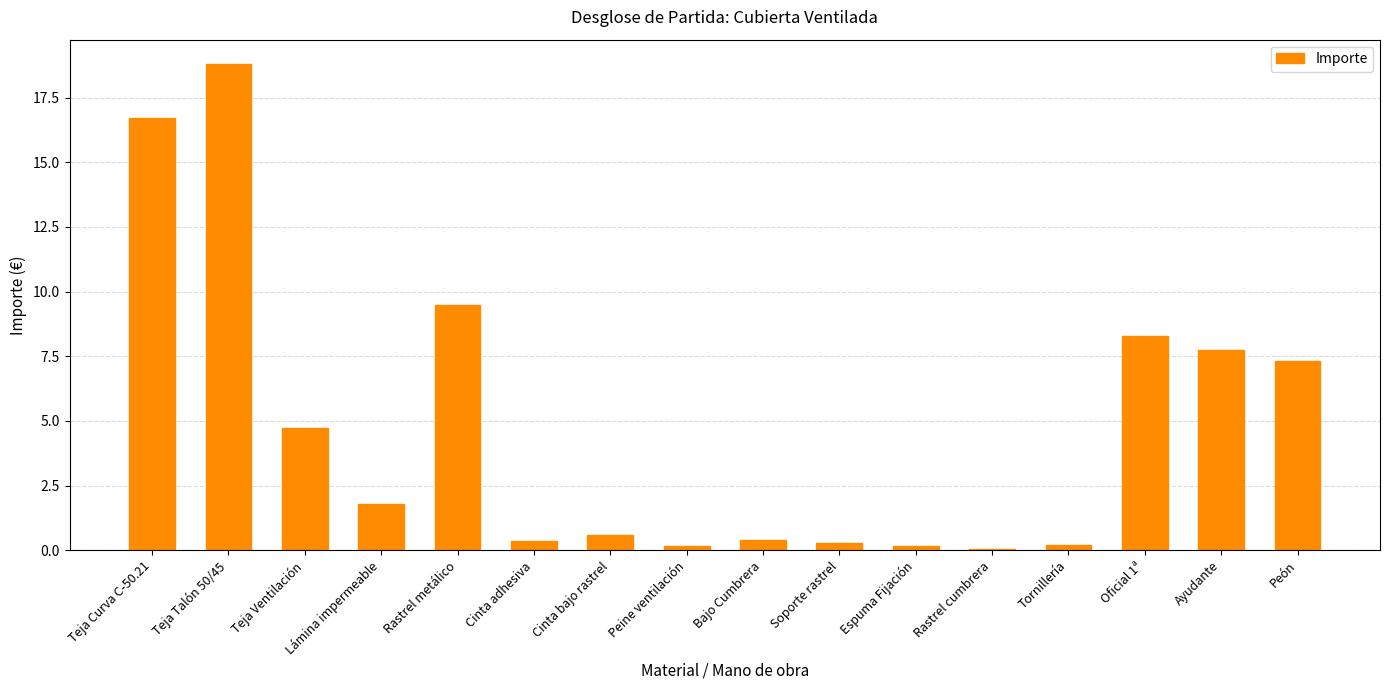

What is the sum of the values at Teja Ventilación and Cinta bajo rastrel?

5.3